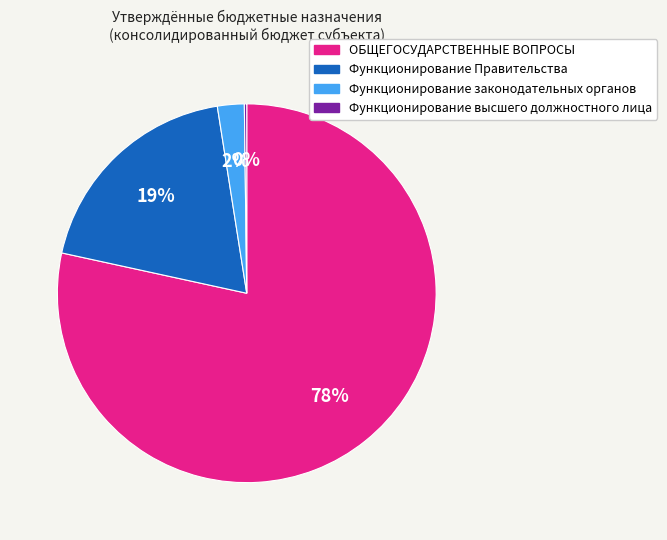

To the nearest percent, what percentage of the pie is Функционирование законодательных органов?

2%